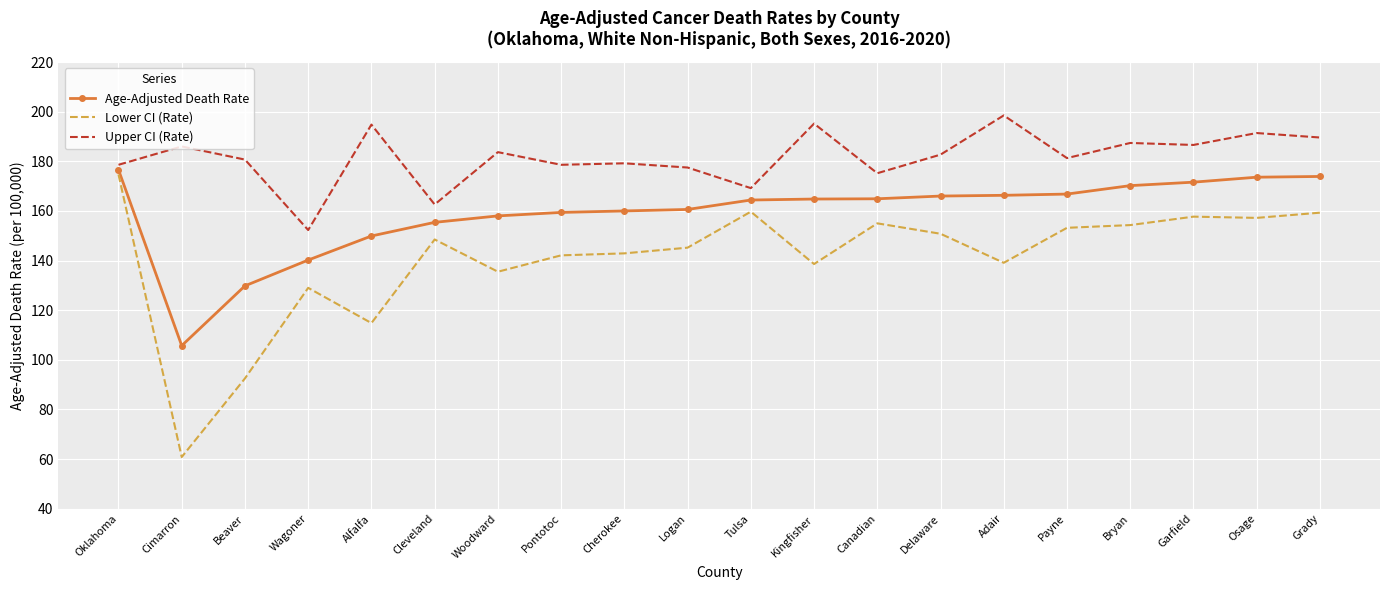

What is the difference between the Lower CI (Rate) values at Logan and Tulsa?

14.5